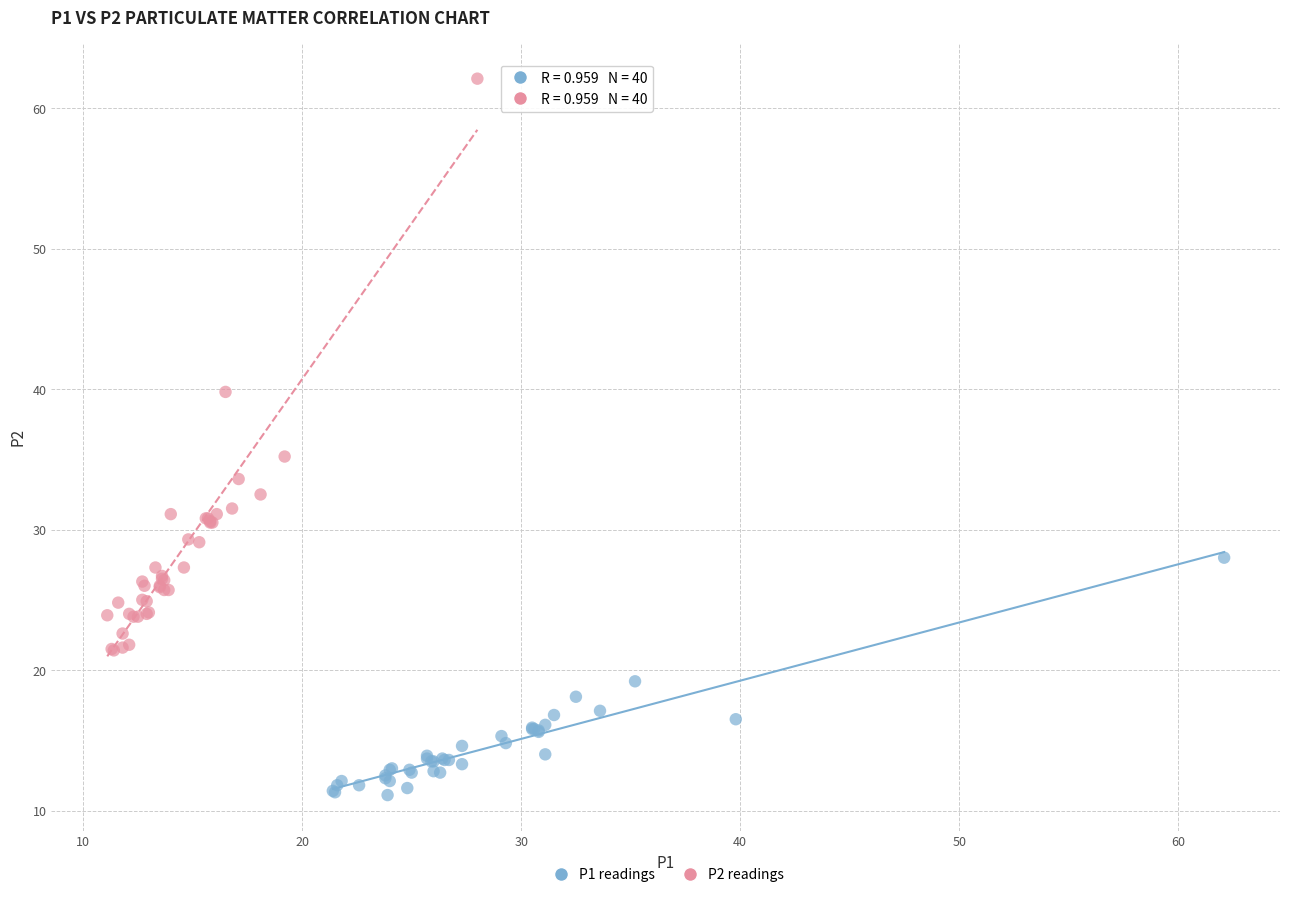

Which series reaches the minimum Y coordinate?

P1 readings